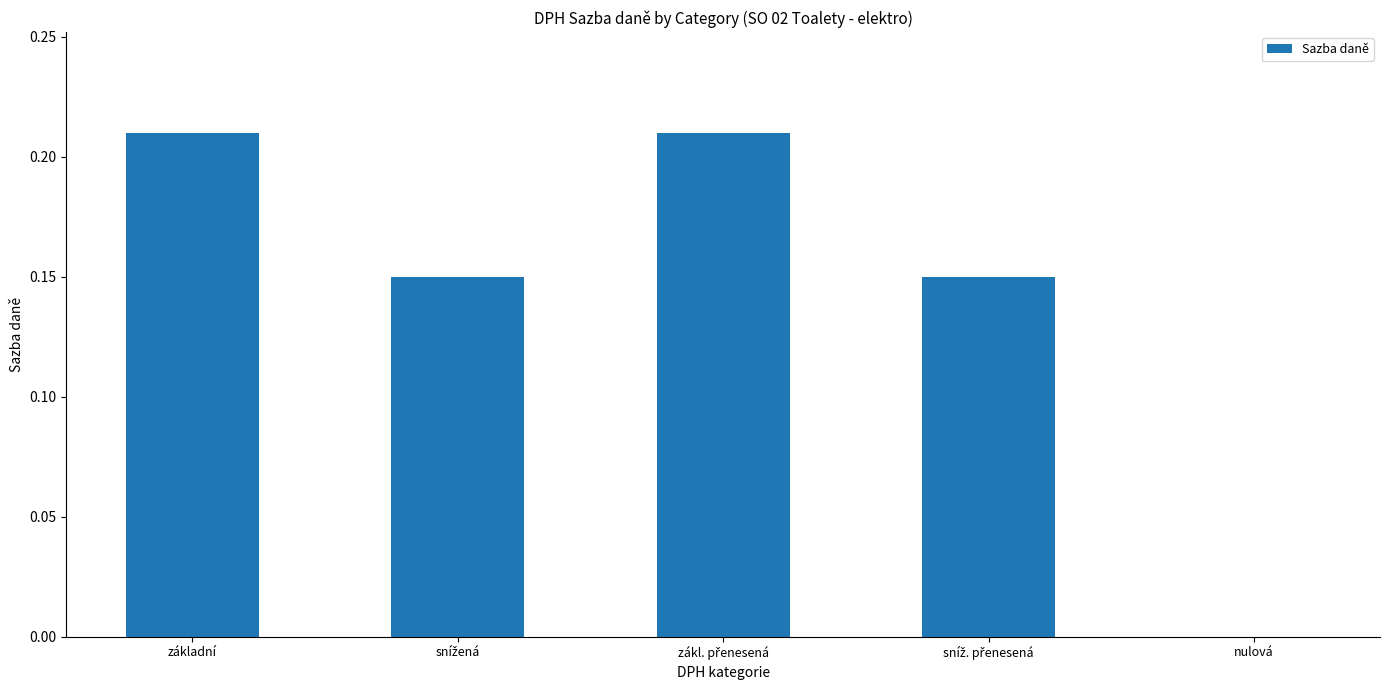

Is it true that the value at základní is 0.1?

False